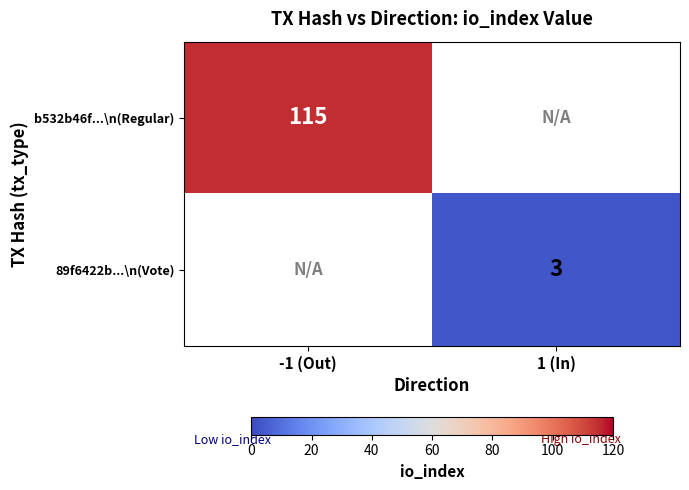

Is it true that 89f6422b...\n(Vote) equals 5 at 1 (In)?

False